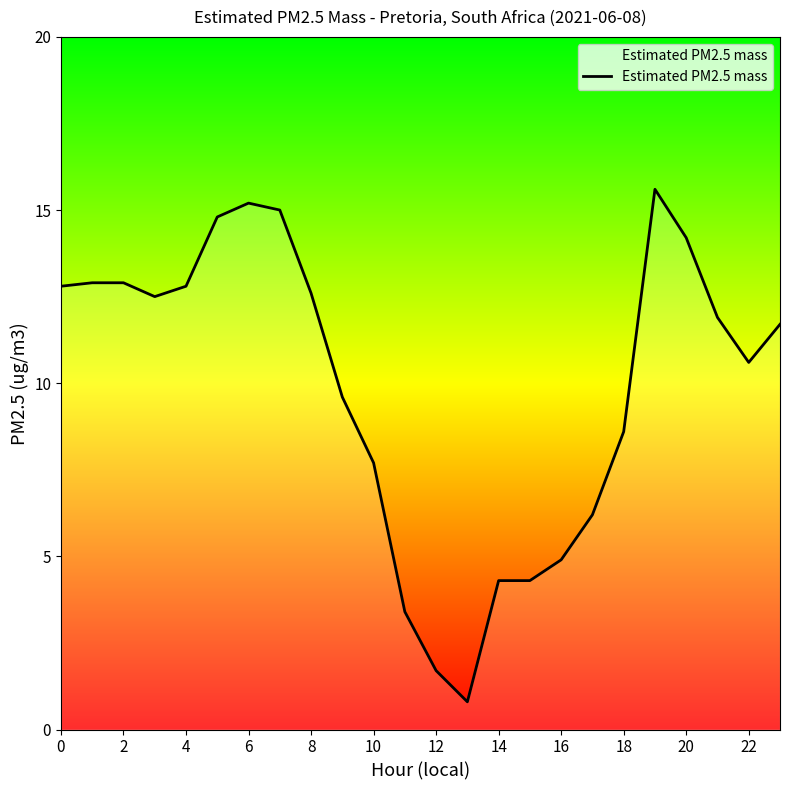

What is the minimum value shown in the chart?

0.8